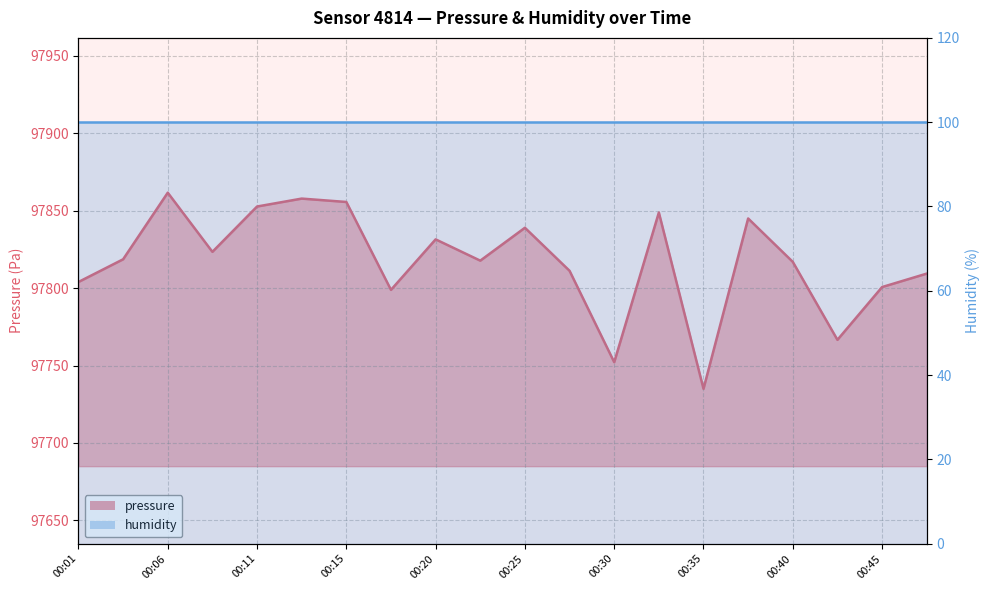

What is the minimum value shown in the chart?

97735.0